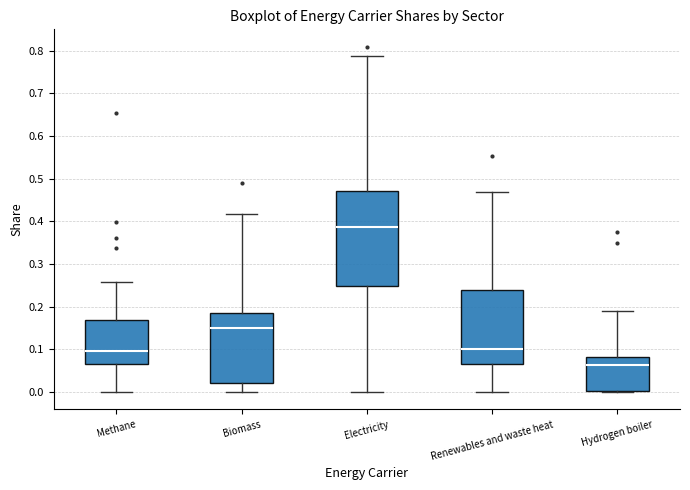

Comparing the boxes themselves (not the whiskers), which one is the tallest?

Electricity